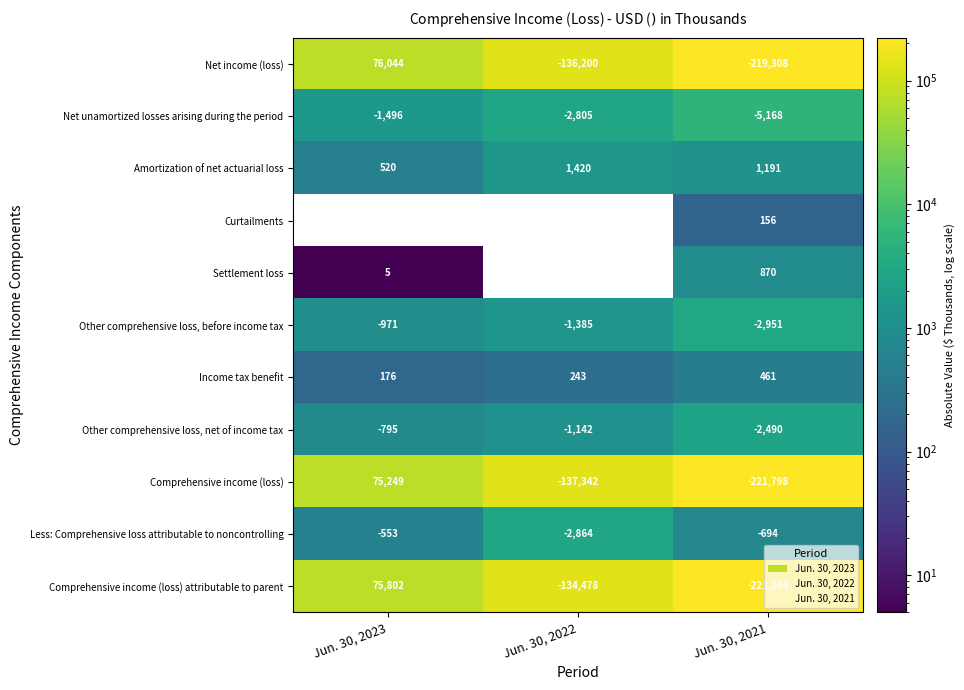

At which category is the sum across all series the highest?

Jun. 30, 2021